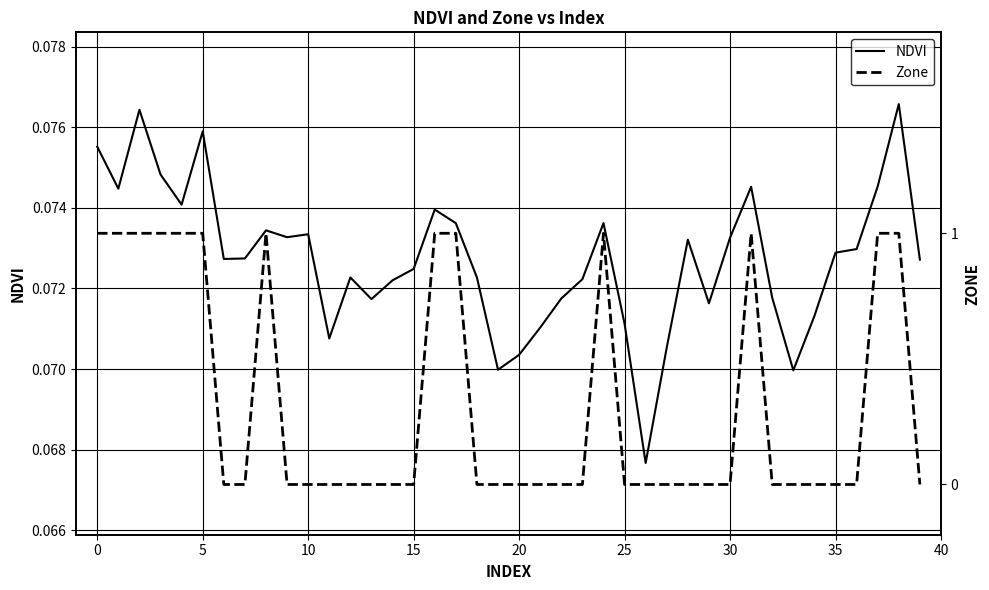

Which category has the lowest value in the NDVI series?

26